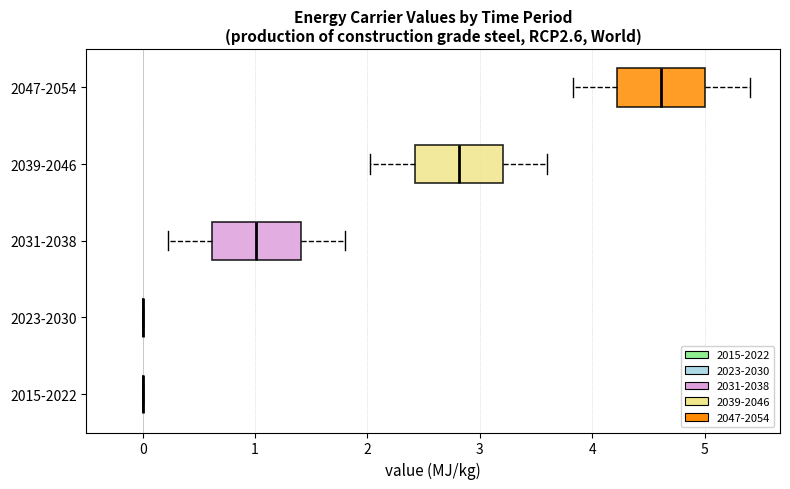

Reading bottom to top, transcribe this box plot: for each box, give where its median line is, the range the box spans, and where its two whiskers end, as read against the x-axis. The values are not printed on the chart, so give them approximately, as read against the axis.

2015-2022: box collapsed to a line at 0.0, whiskers 0.0 to 0.0
2023-2030: box collapsed to a line at 0.0, whiskers 0.0 to 0.0
2031-2038: median 1.0, box 0.6 to 1.4, whiskers 0.2 to 1.8
2039-2046: median 2.8, box 2.4 to 3.2, whiskers 2.0 to 3.6
2047-2054: median 4.6, box 4.2 to 5.0, whiskers 3.8 to 5.4